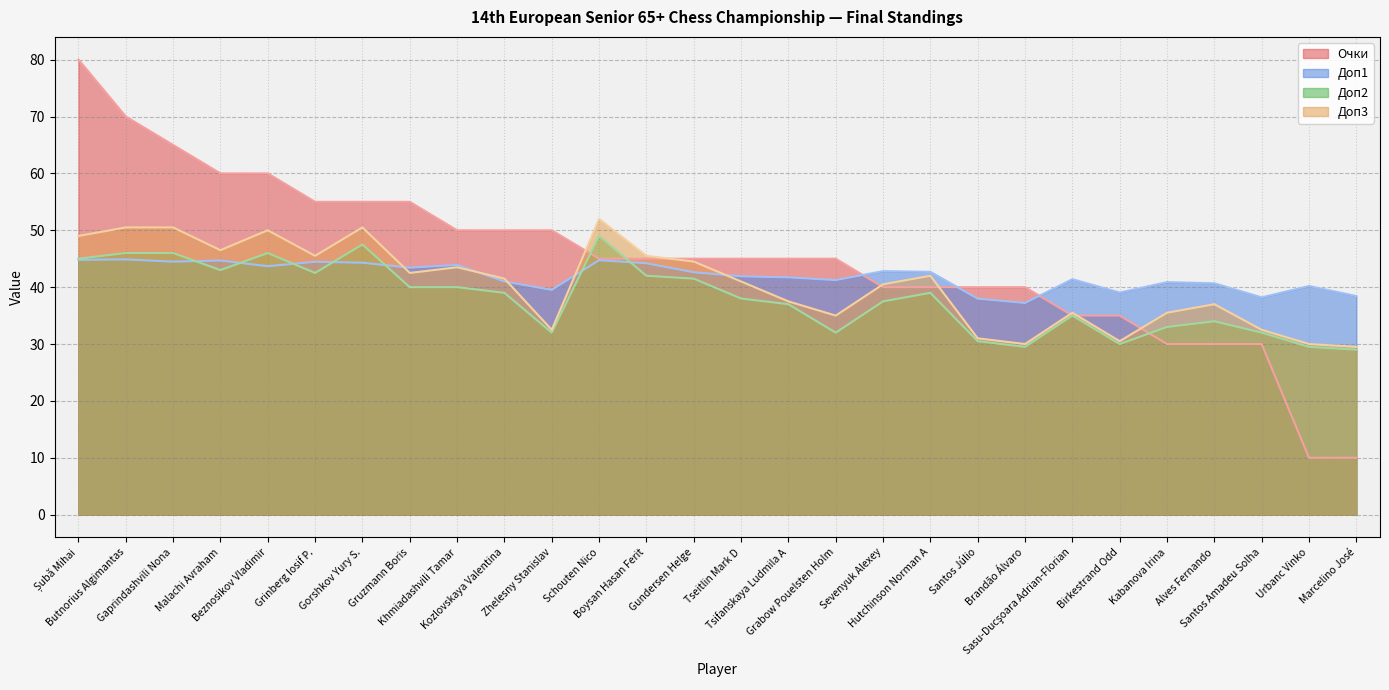

What is the difference between the highest and lowest values at Sasu-Ducşoara Adrian-Florian?

6.4